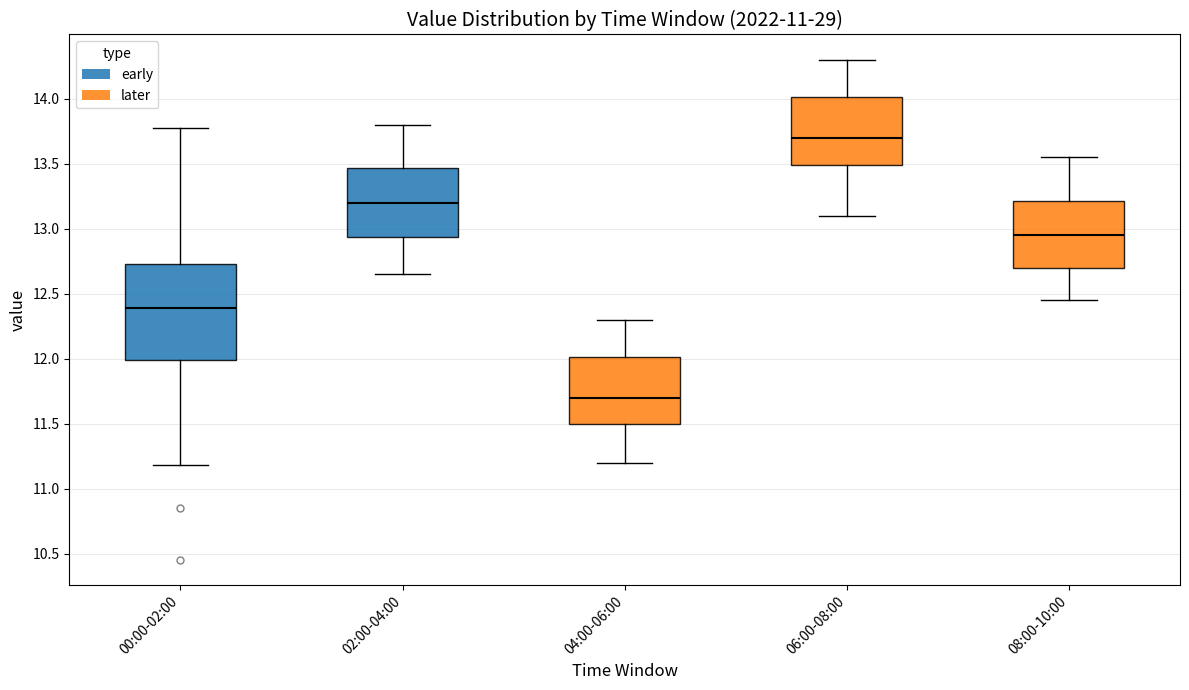

Reading left to right, transcribe this box plot: for each box, give where its median line is, the range the box spans, and where its two whiskers end, as read against the y-axis. The values are not printed on the chart, so give them approximately, as read against the axis.

00:00-02:00: median 12.40, box 12.00 to 12.75, whiskers 11.20 to 13.75
02:00-04:00: median 13.20, box 12.95 to 13.45, whiskers 12.65 to 13.80
04:00-06:00: median 11.70, box 11.50 to 12.00, whiskers 11.20 to 12.30
06:00-08:00: median 13.70, box 13.50 to 14.00, whiskers 13.10 to 14.30
08:00-10:00: median 12.95, box 12.70 to 13.20, whiskers 12.45 to 13.55